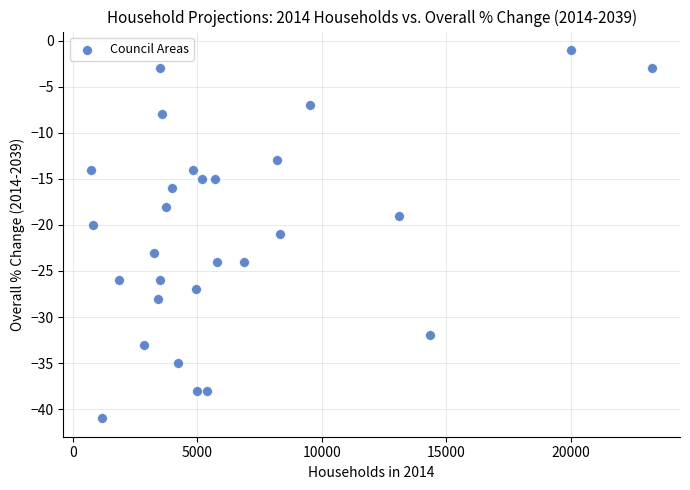

What is the range of X values (max minus min)?

22514